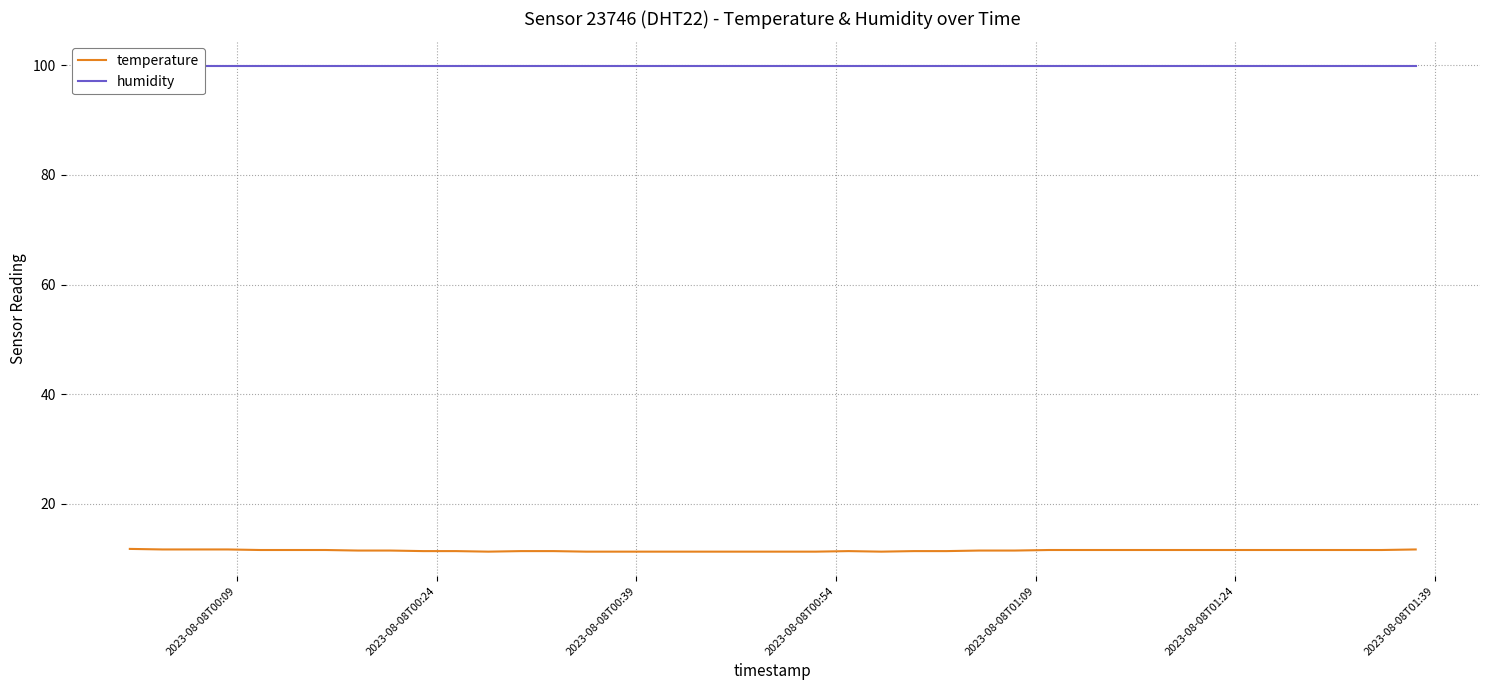

How many interior local peaks does the temperature series have?

1